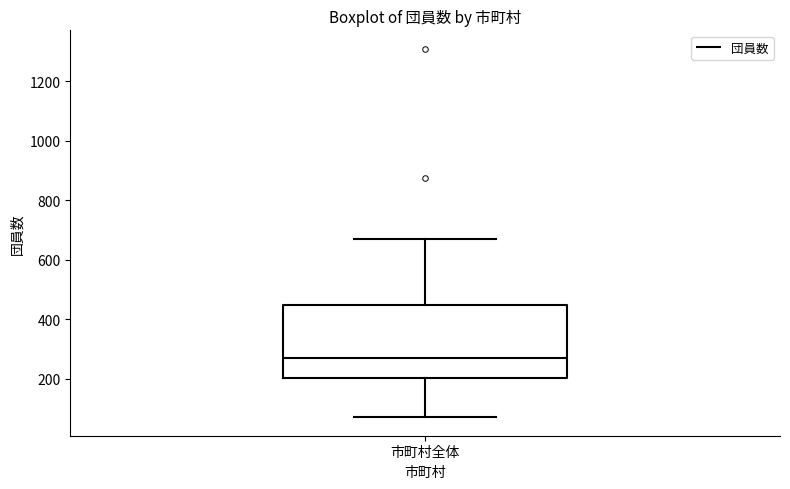

Read this box plot against the y-axis: the position of the median line, the range covered by the box, and the ends of both whiskers. The values are not printed on the chart, so give them approximately, as read against the axis.

median 280, box 200 to 440, whiskers 80 to 680